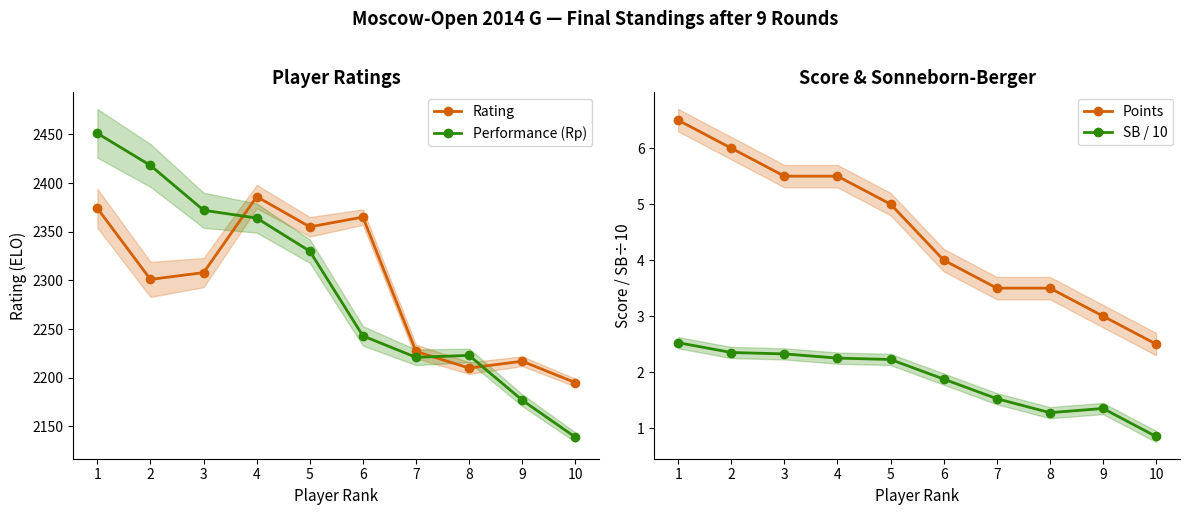

What is the maximum value for Performance (Rp)?

2451